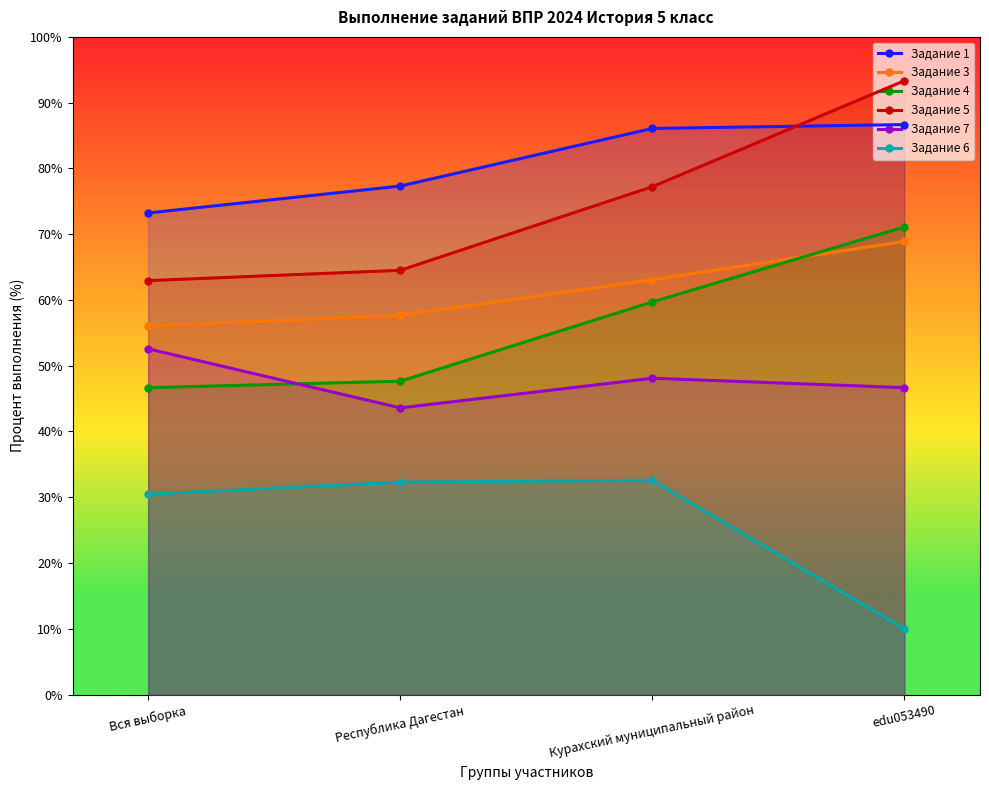

Reading left to right, list all the values displayed in this chart.

Задание 1: Вся выборка=73.2	Республика Дагестан=77.3	Курахский муниципальный район=86.1	edu053490=86.7
Задание 3: Вся выборка=56.0	Республика Дагестан=57.6	Курахский муниципальный район=63.1	edu053490=68.9
Задание 4: Вся выборка=46.7	Республика Дагестан=47.6	Курахский муниципальный район=59.7	edu053490=71.1
Задание 5: Вся выборка=62.9	Республика Дагестан=64.5	Курахский муниципальный район=77.2	edu053490=93.3
Задание 7: Вся выборка=52.6	Республика Дагестан=43.6	Курахский муниципальный район=48.1	edu053490=46.7
Задание 6: Вся выборка=30.5	Республика Дагестан=32.3	Курахский муниципальный район=32.6	edu053490=10.0